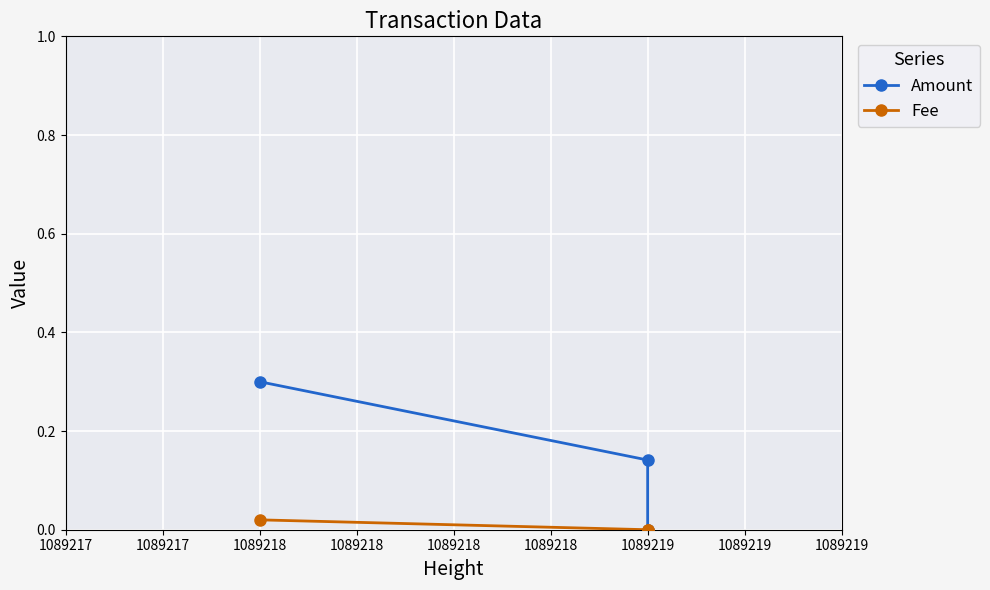

At which category is the sum across all series the highest?

1089218